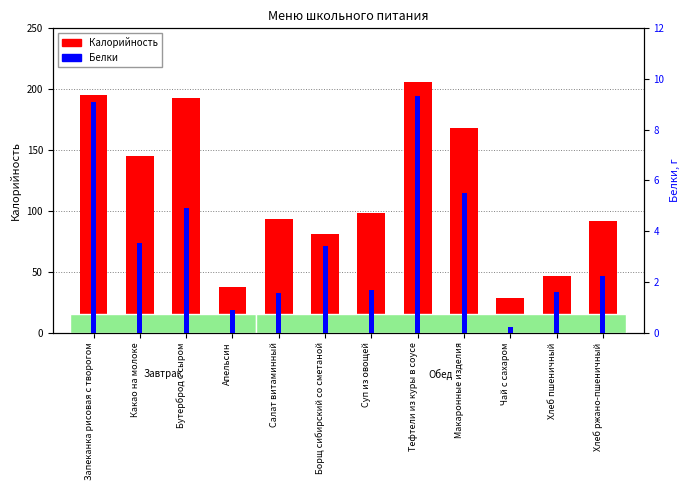

The value of Белки at Запеканка рисовая с творогом is 9.1. True or false?

True